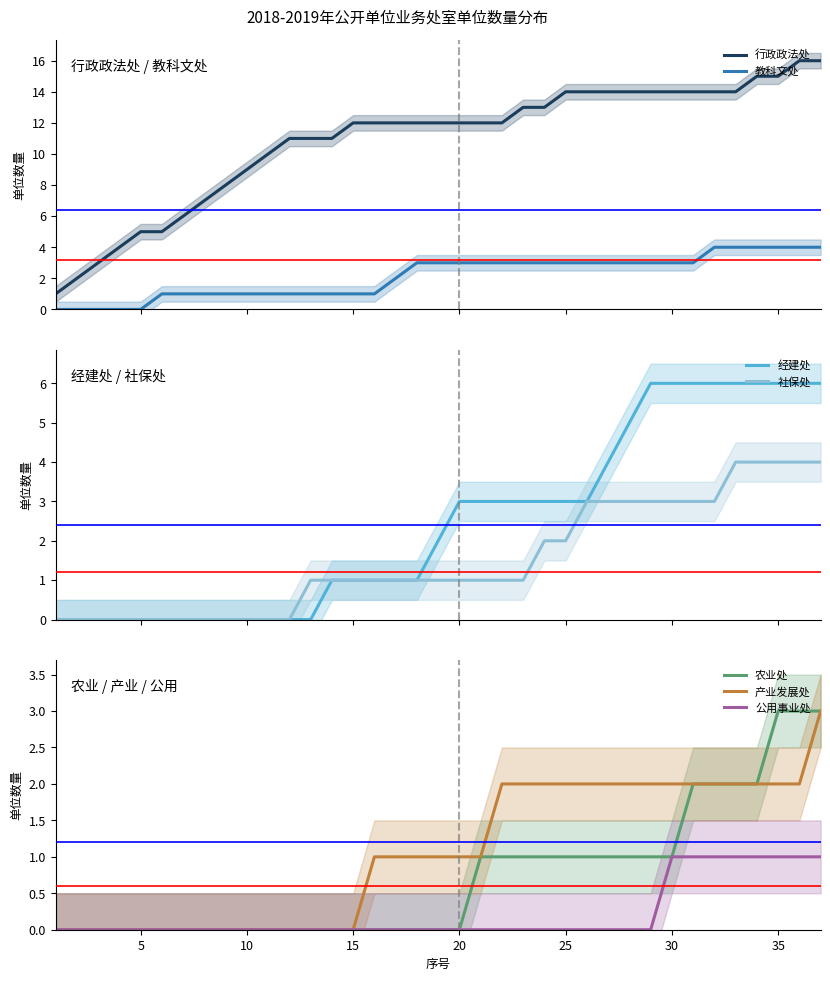

True or false: 行政政法处 and 教科文处 intersect in this chart.

False